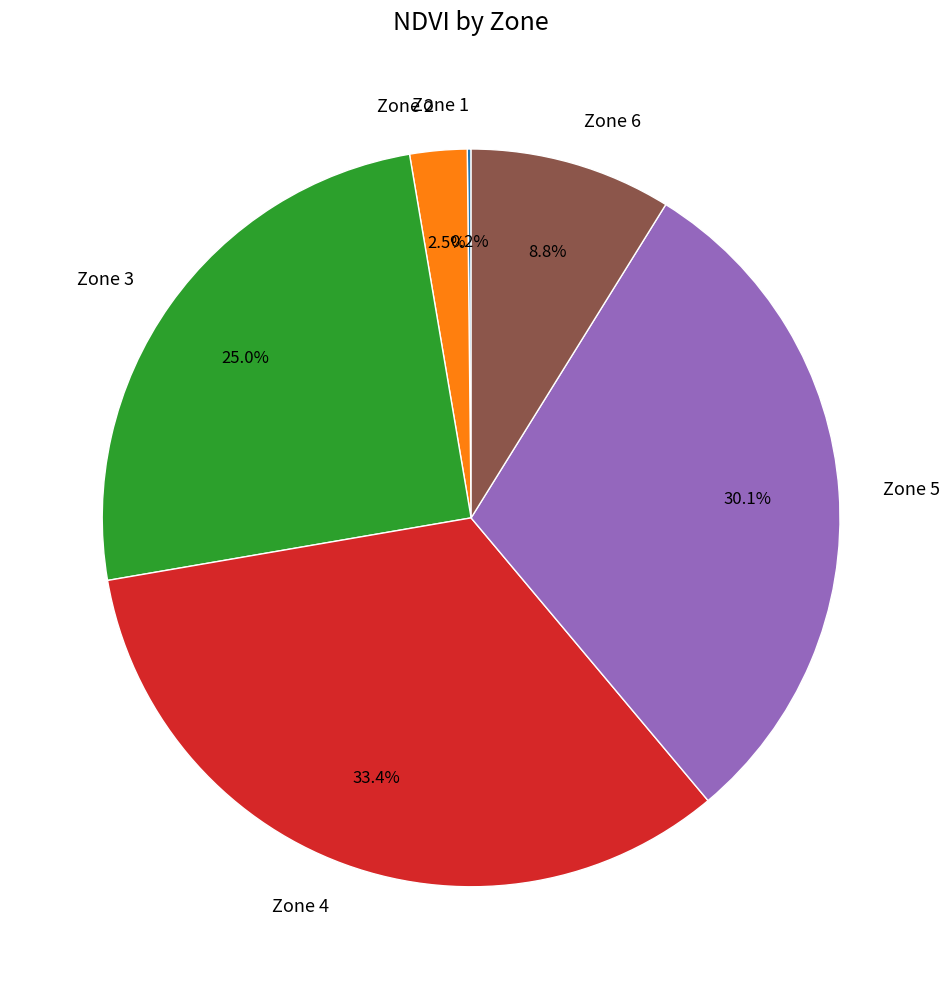

Combined, do Zone 6 and Zone 5 account for over 50%?

No